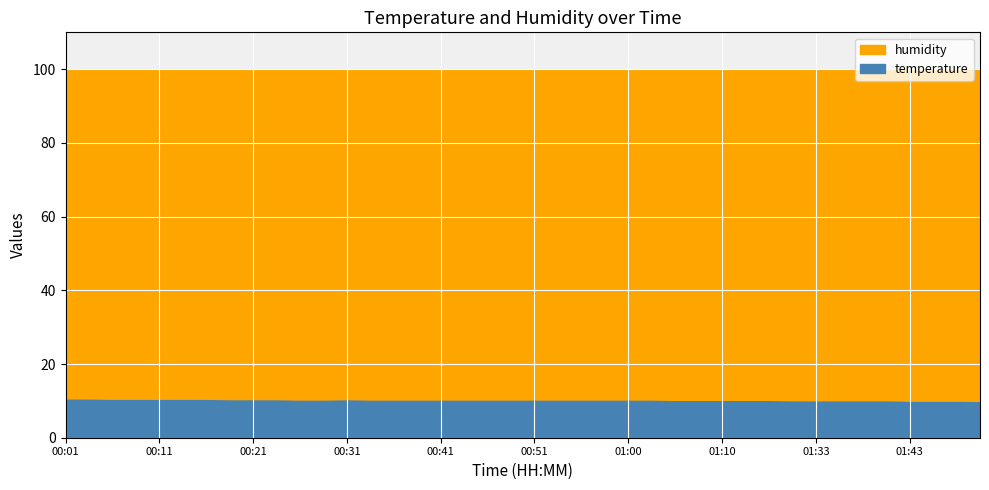

The value of humidity at 01:13 is 43.1. True or false?

False